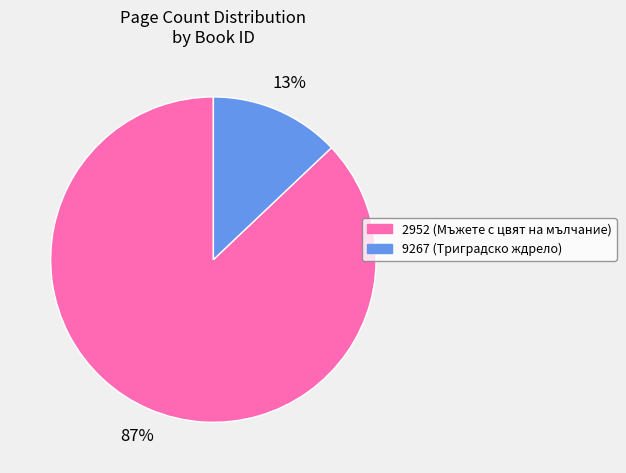

To the nearest percent, what portion does 2952 represent?

87%